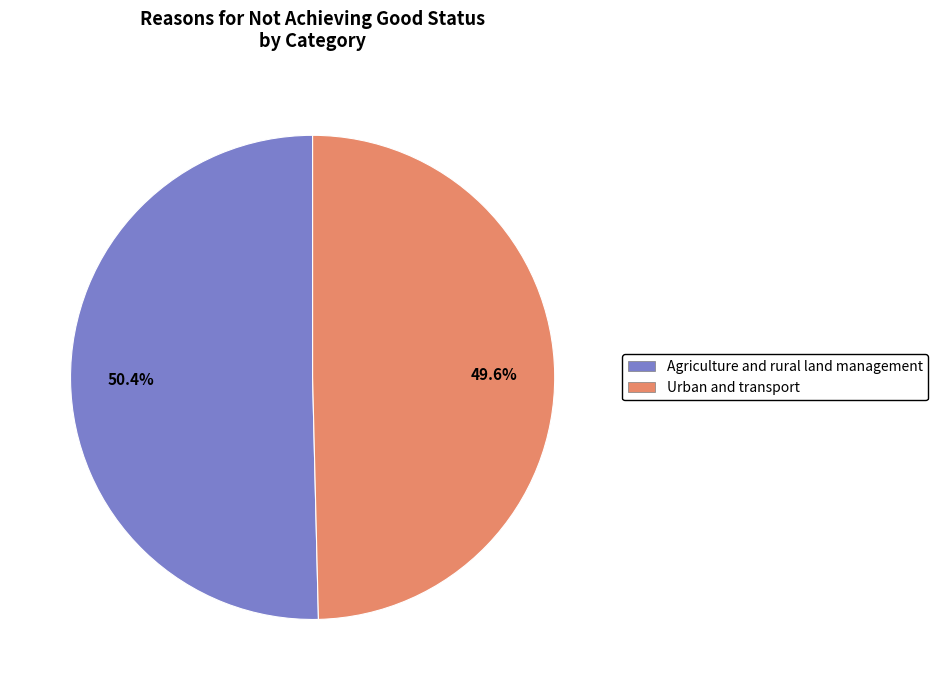

To the nearest percent, what is the average slice percentage?

50%